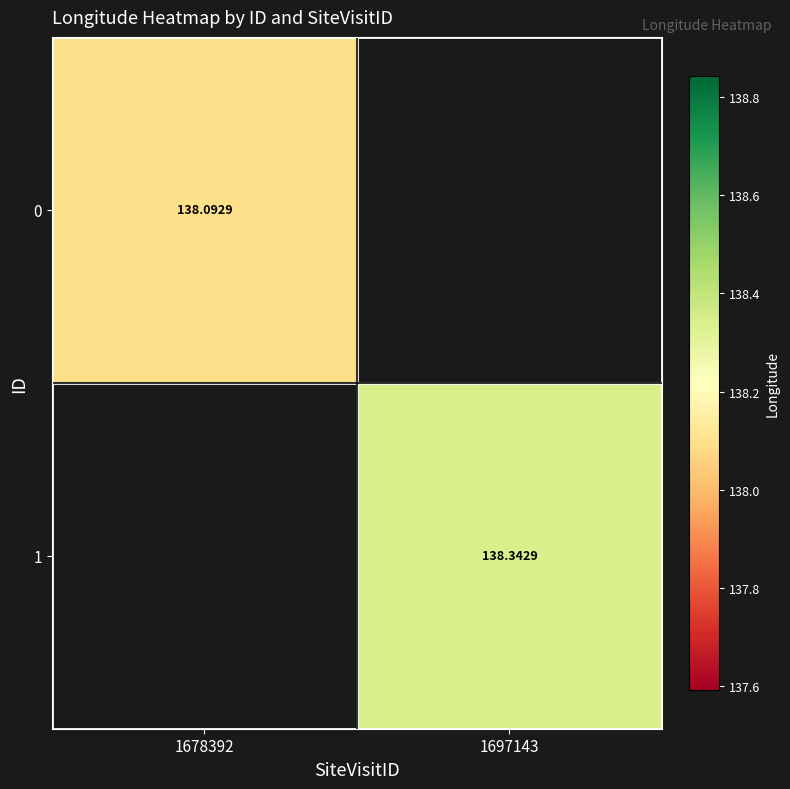

Is the value of 1 at 1697143 greater than the value of 0 at 1678392?

Yes